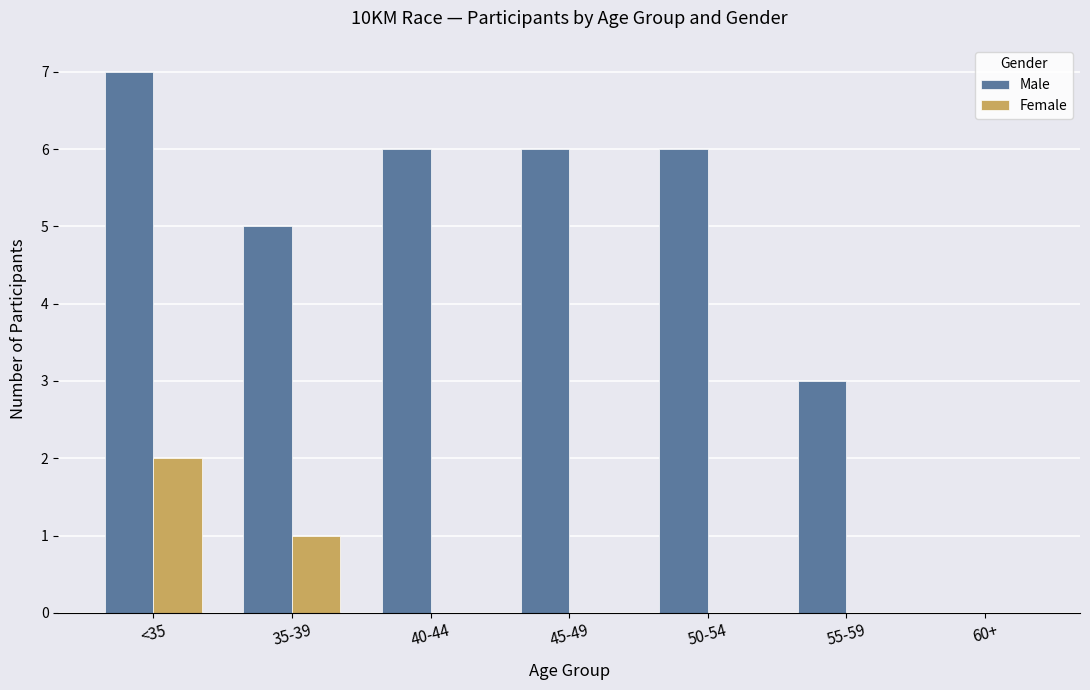

Is the value of Male at 35-39 greater than the value of Female at 50-54?

Yes